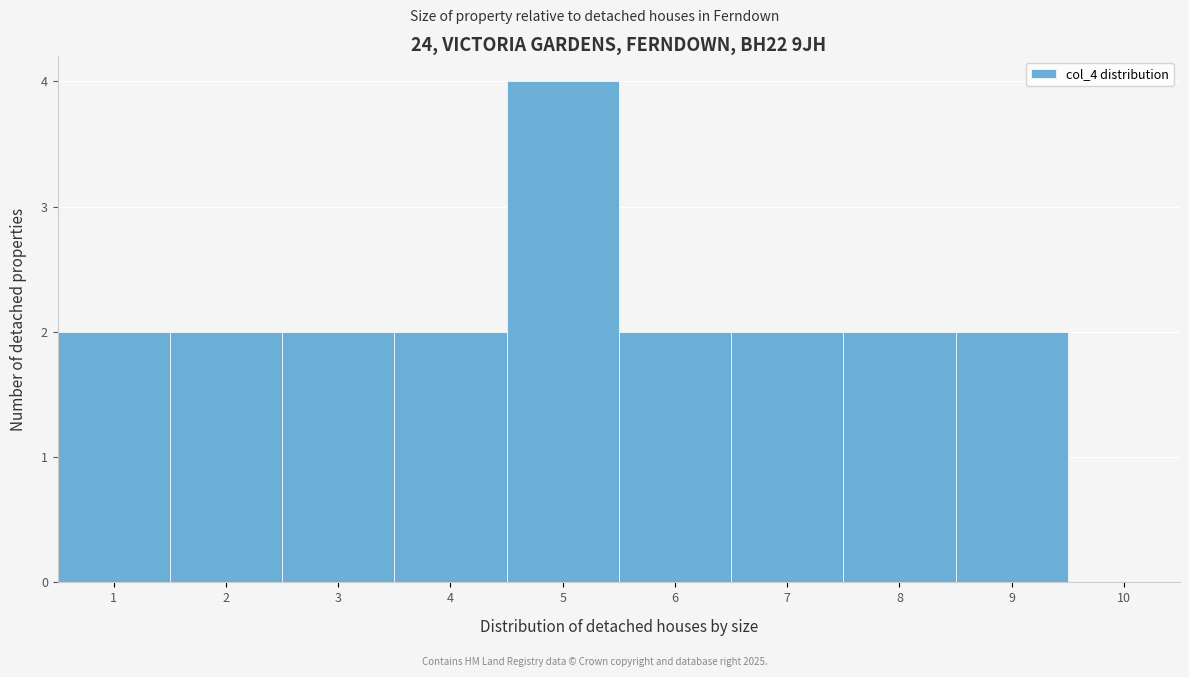

What is the height of the bar covering 7.5 to 8.5 on the x-axis? The values are not printed on the chart, so give them approximately, as read against the axis.

2